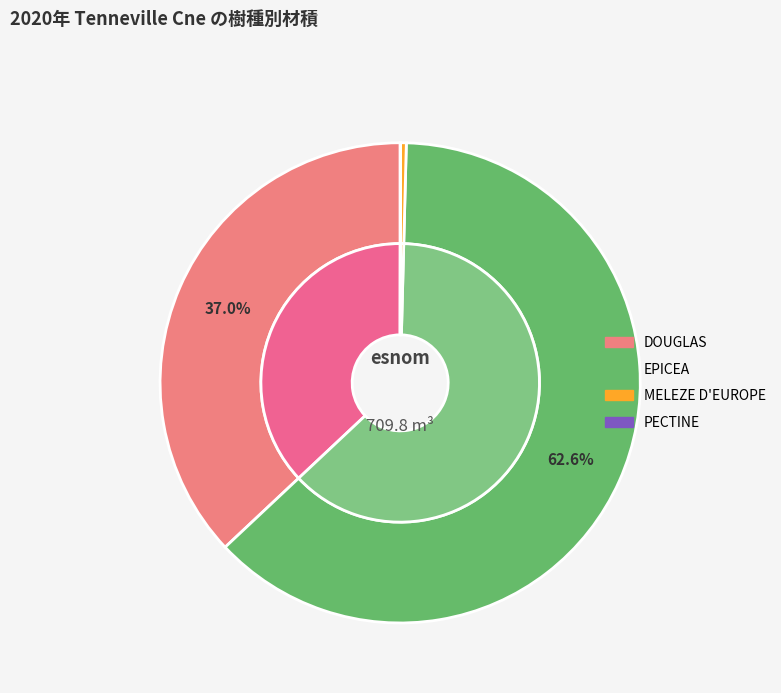

How many slices are in this pie chart?

4